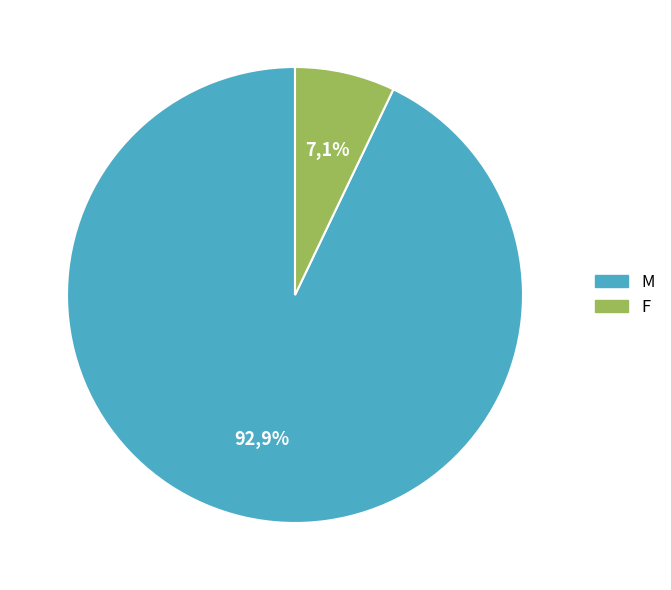

How many slices are in this pie chart?

2